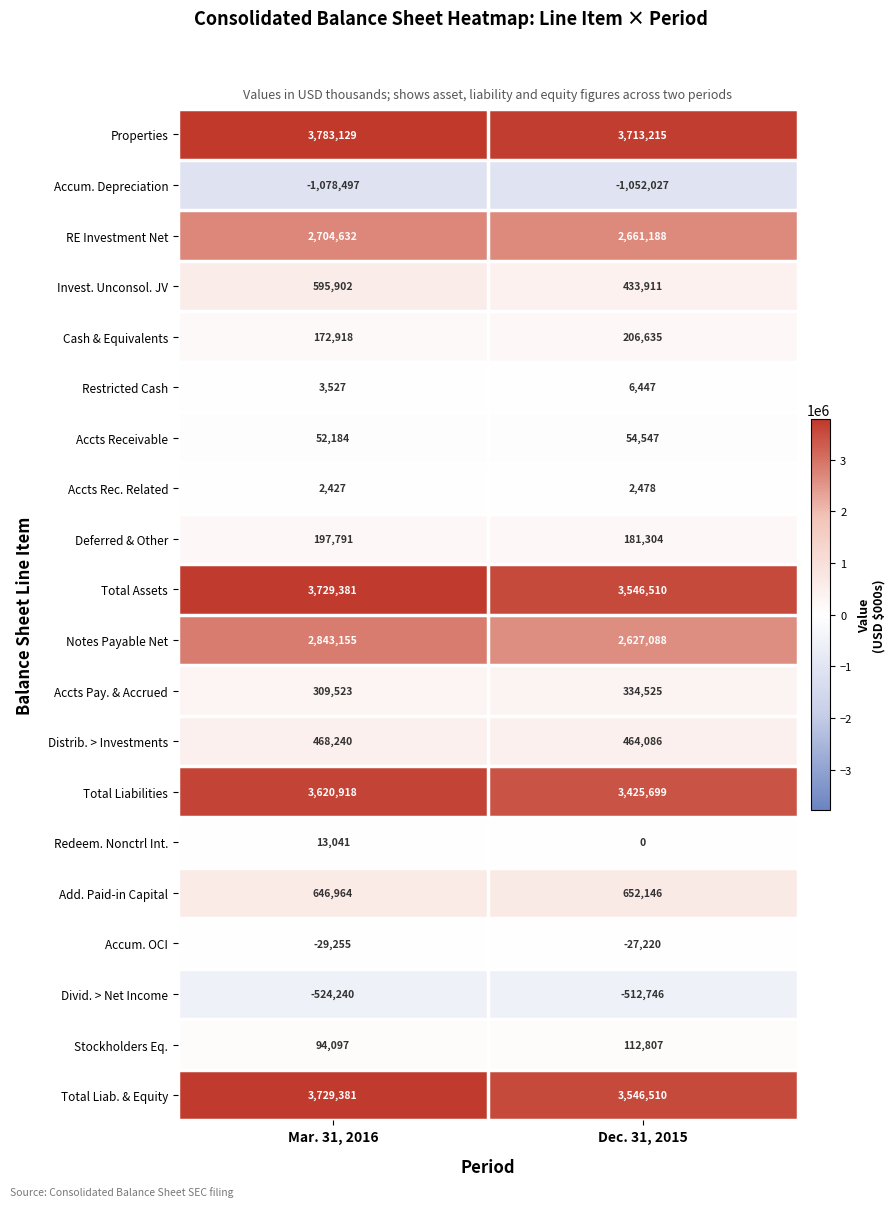

At which label does Deferred & Other reach its peak?

Mar. 31, 2016